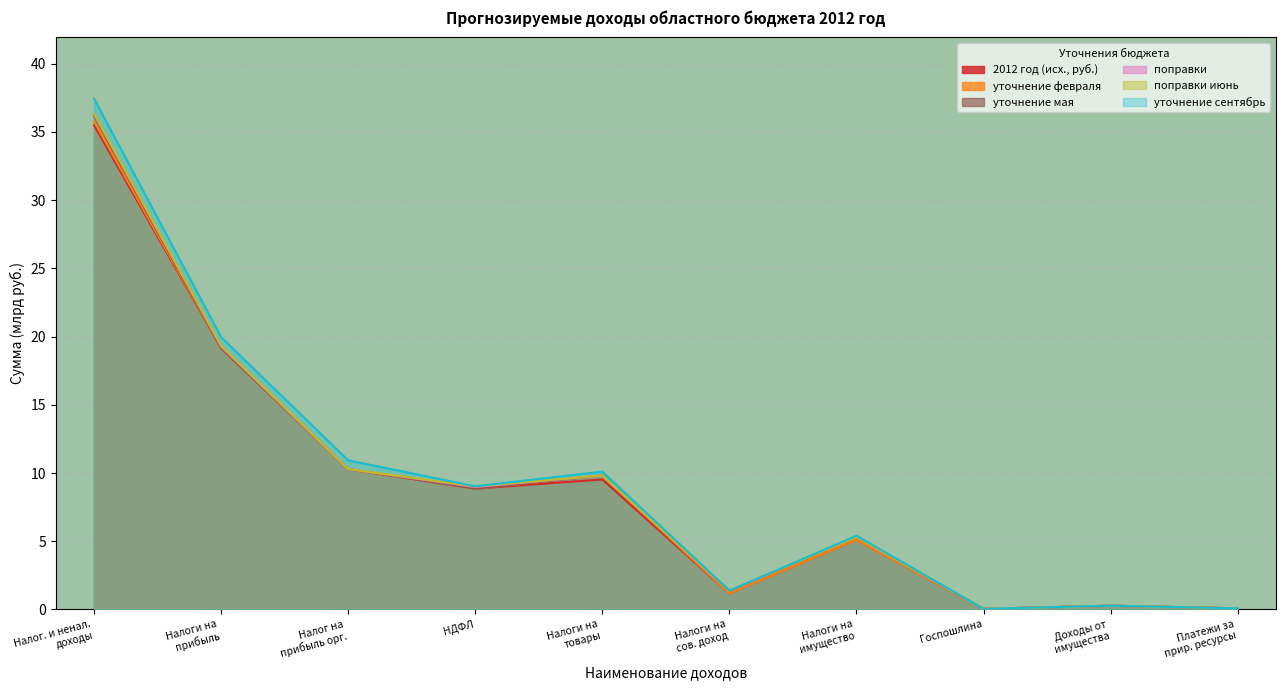

Which series has the largest total across all categories?

уточнение сентябрь